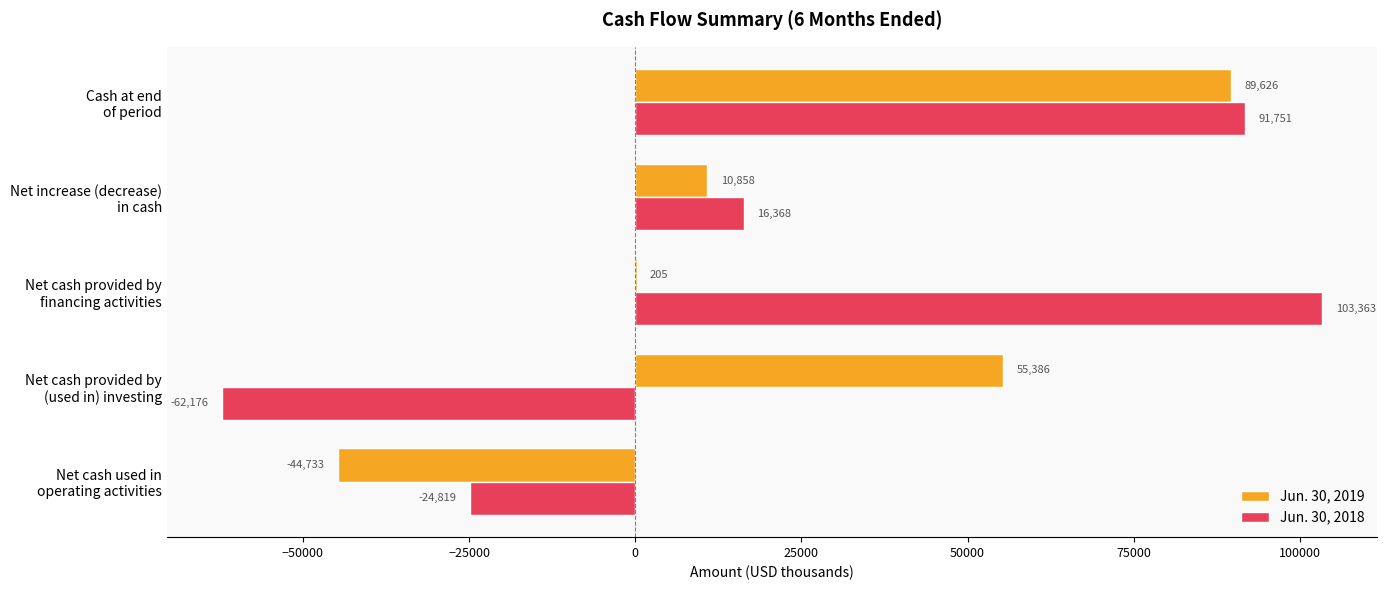

What is the highest value of the Jun. 30, 2018 series?

103363